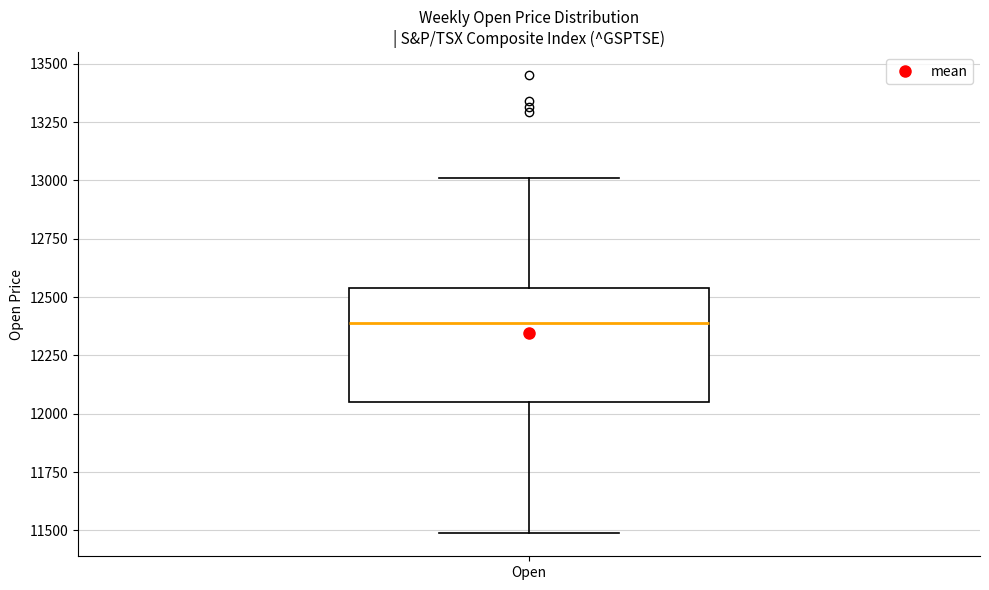

Read this box plot against the y-axis: the position of the median line, the range covered by the box, and the ends of both whiskers. The values are not printed on the chart, so give them approximately, as read against the axis.

median 12400, box 12050 to 12550, whiskers 11500 to 13000